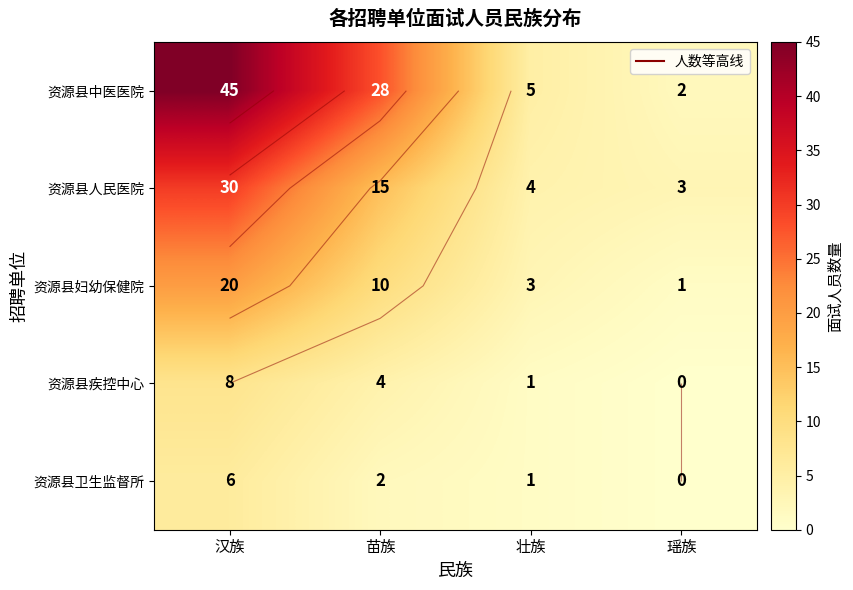

Which has a higher value, 汉族 or 壮族?

汉族